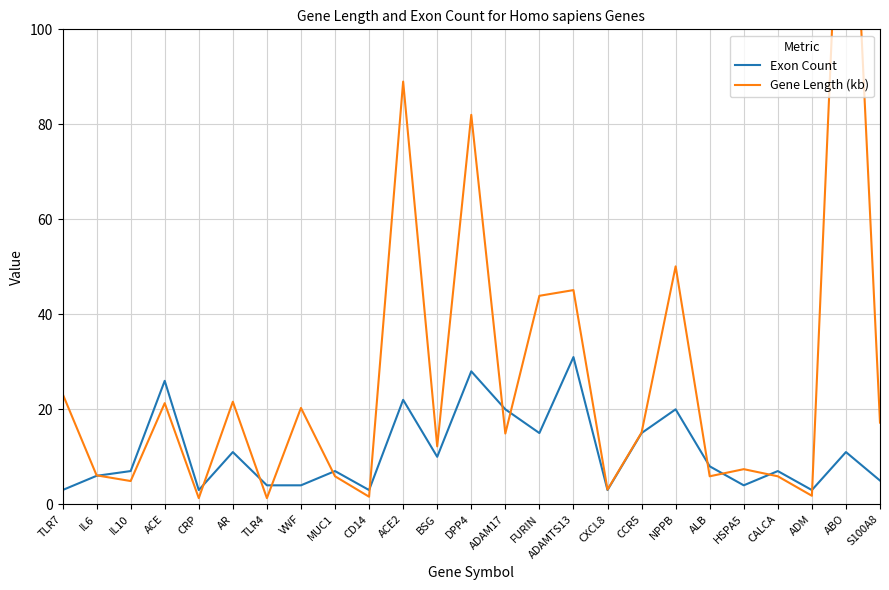

Between ACE2 and ALB, which series saw the biggest shift?

Gene Length (kb)